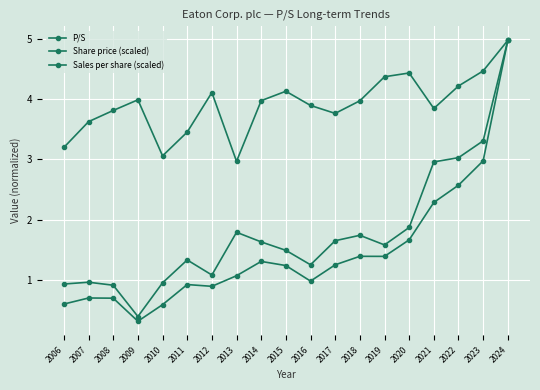

How many data points in Sales per share (scaled) are less than 3?

1